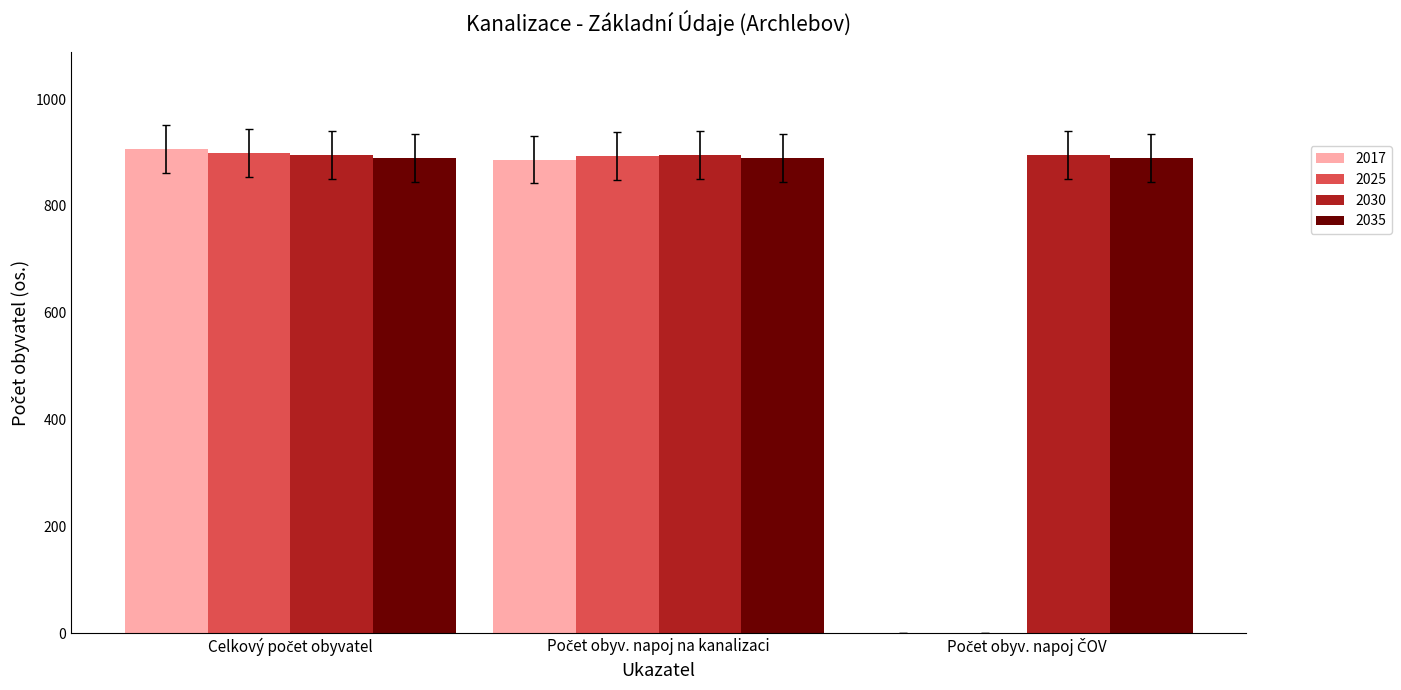

What is the greatest value displayed?

907